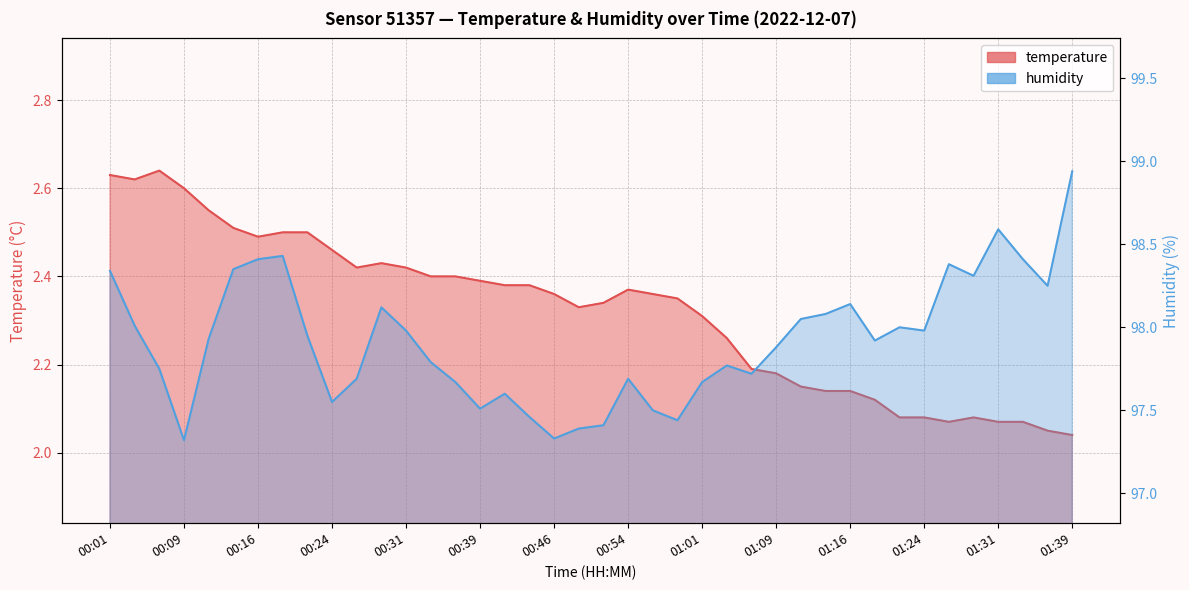

True or false: temperature and humidity intersect in this chart.

False